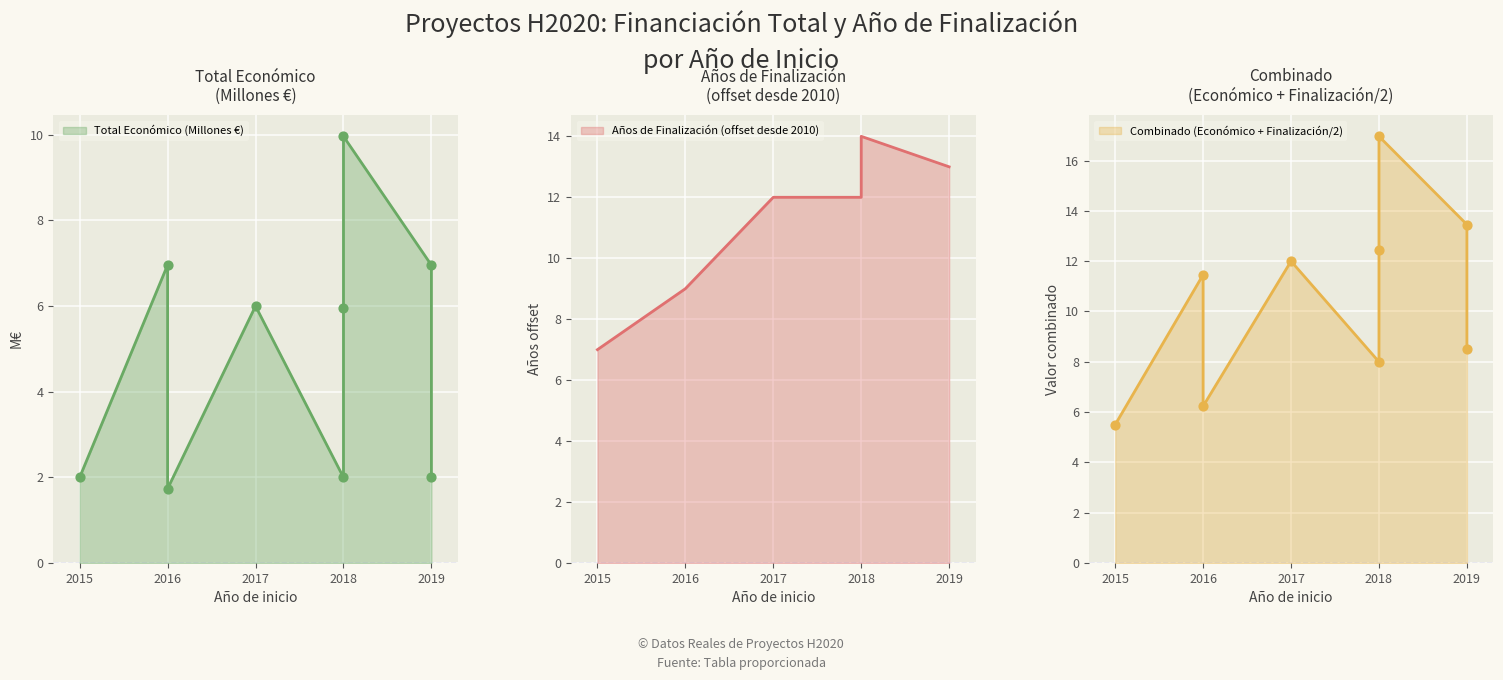

Which series contains the lowest Y value?

Total económico